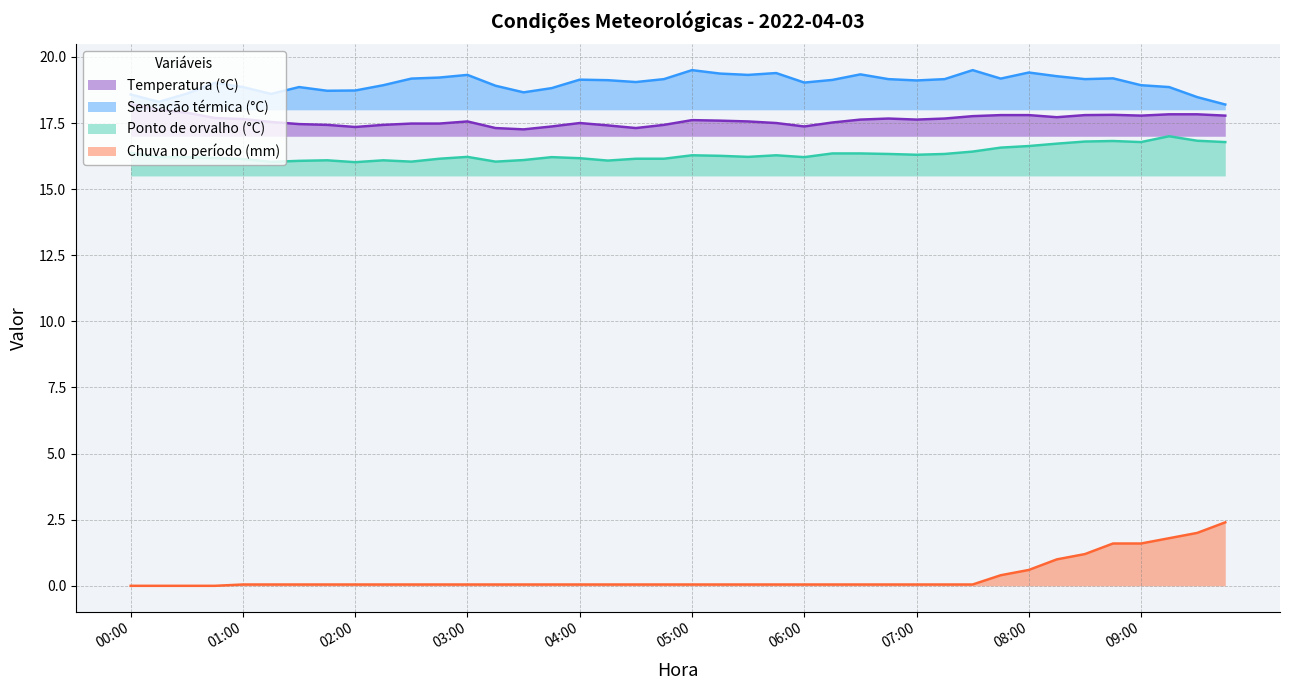

How many categories are shown in the chart?

40